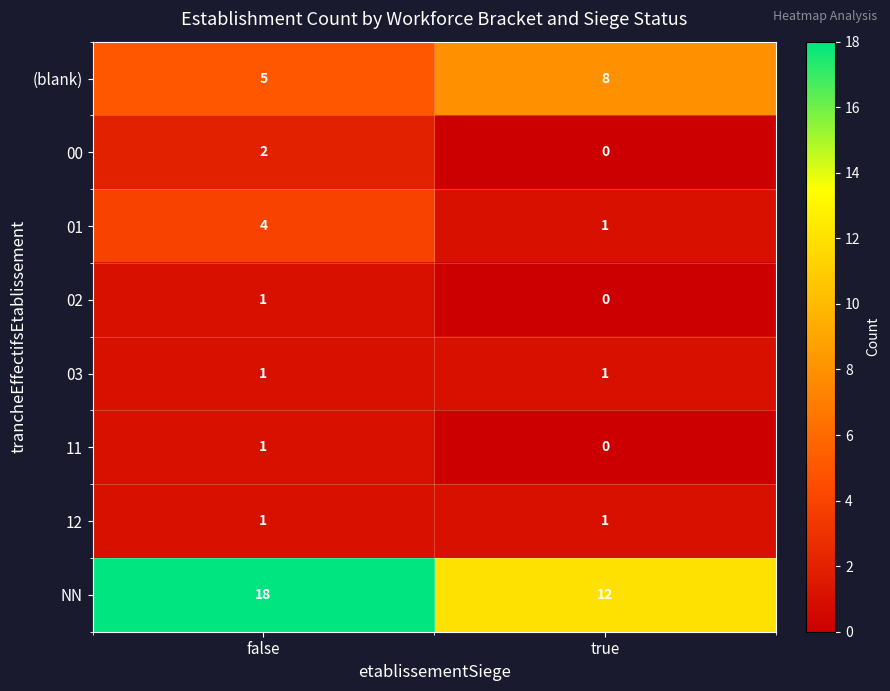

True or false: (blank) has a value of 3 at true.

False